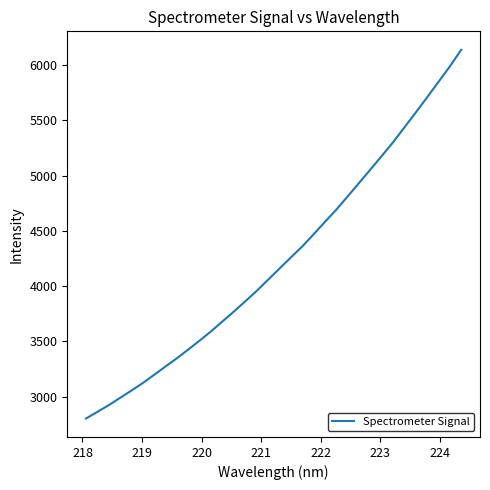

What is the difference between the maximum and minimum values?

3335.6